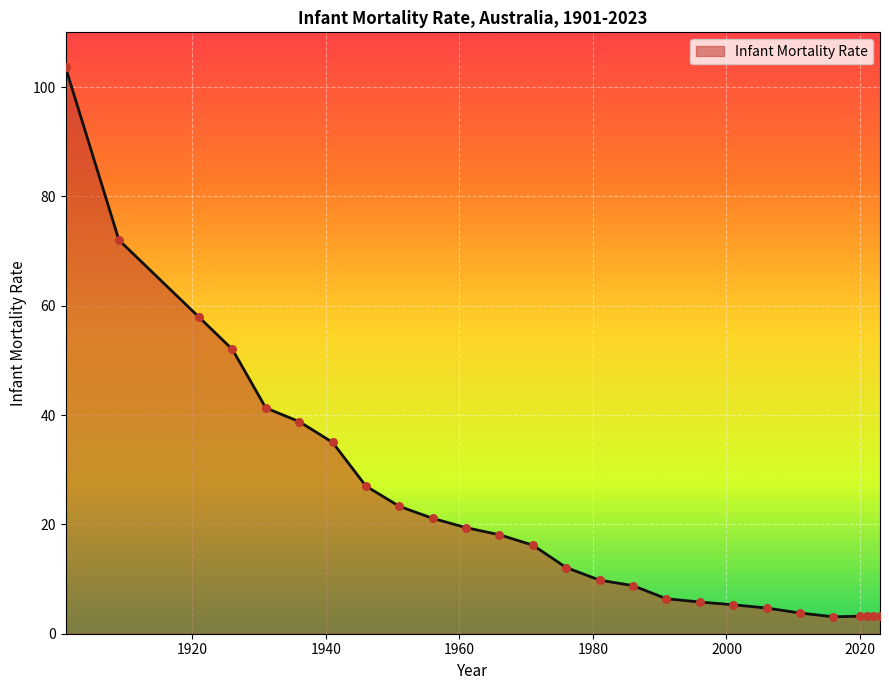

What is the greatest value displayed?

103.6